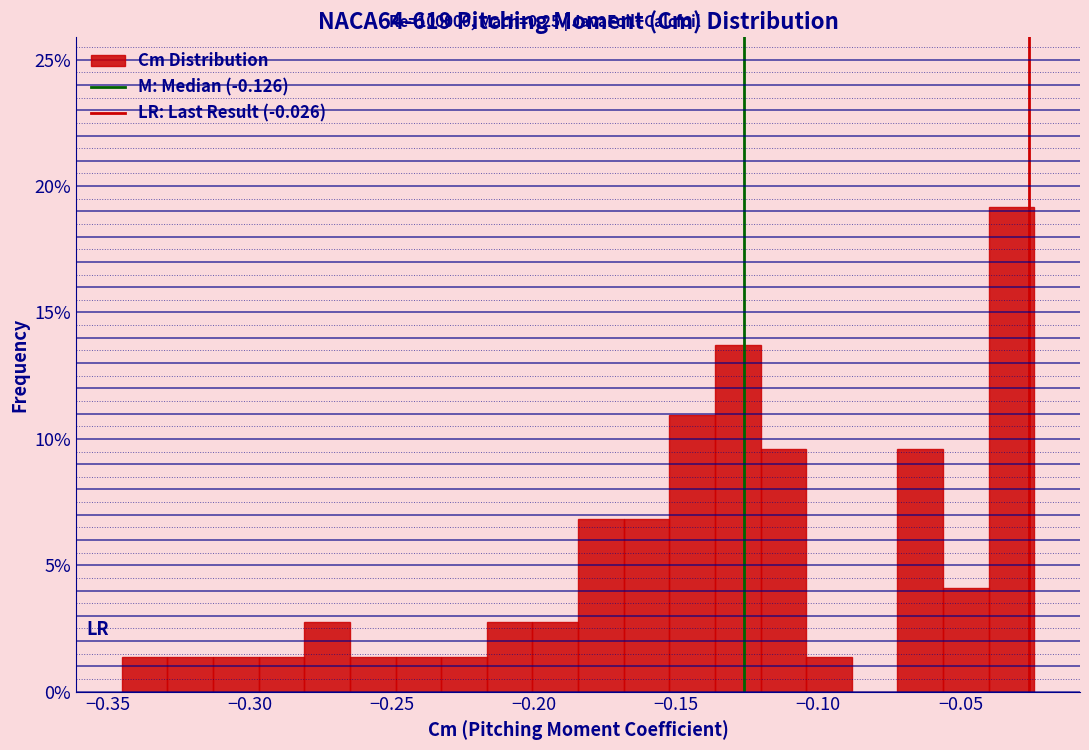

Around what value on the x-axis is the tallest bar? Give the approximate position of its centre, as read against the axis.

-0.030